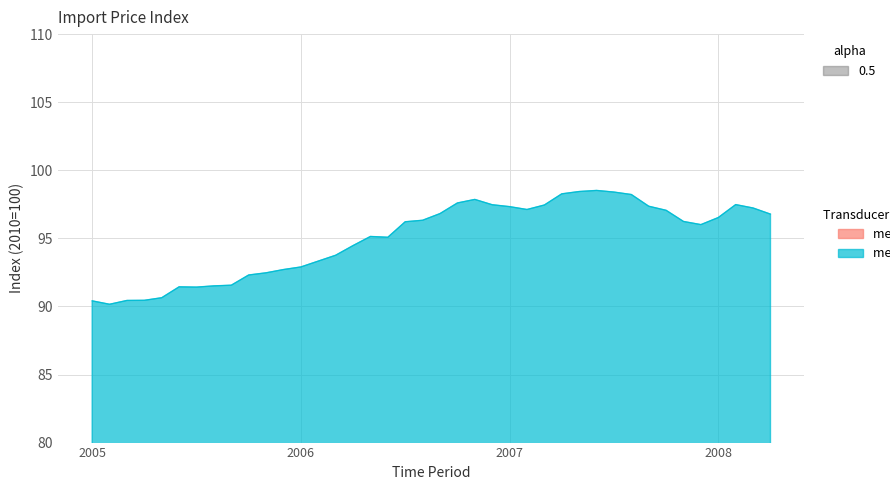

What is the difference between the maximum and minimum values?

8.4